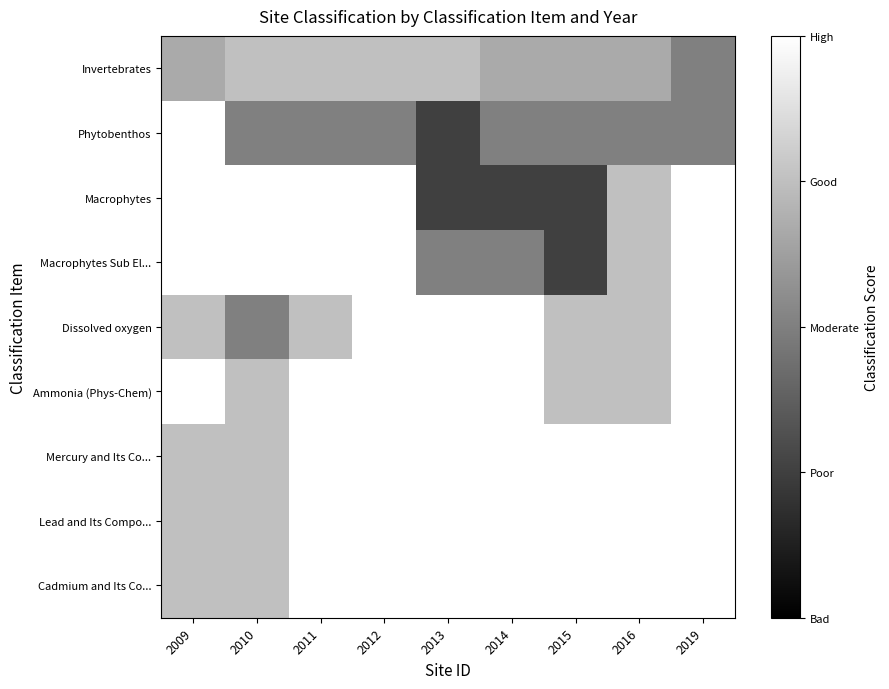

What is the greatest value displayed?

4.0